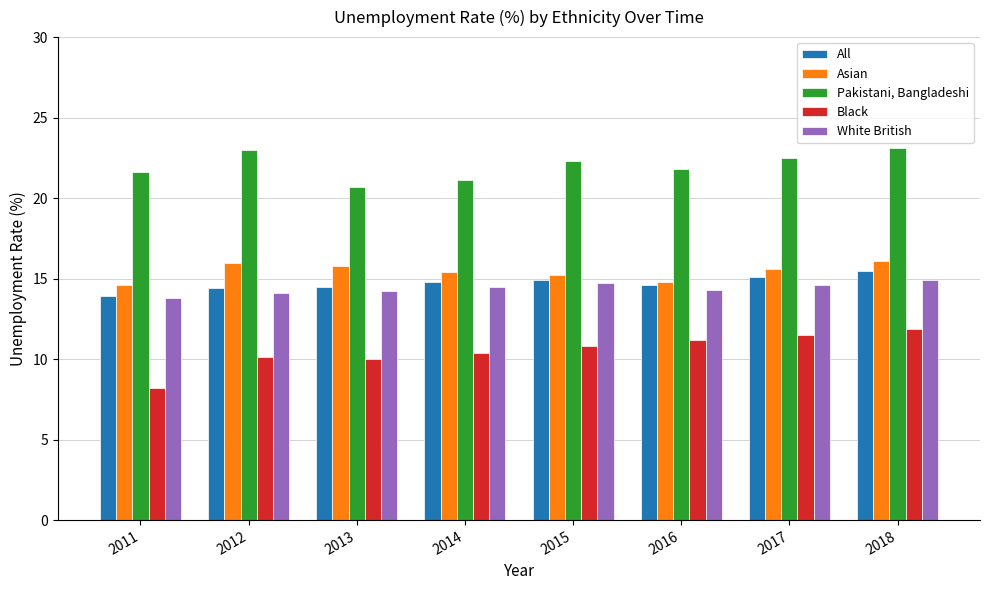

Which category has the lowest value across all series?

2011